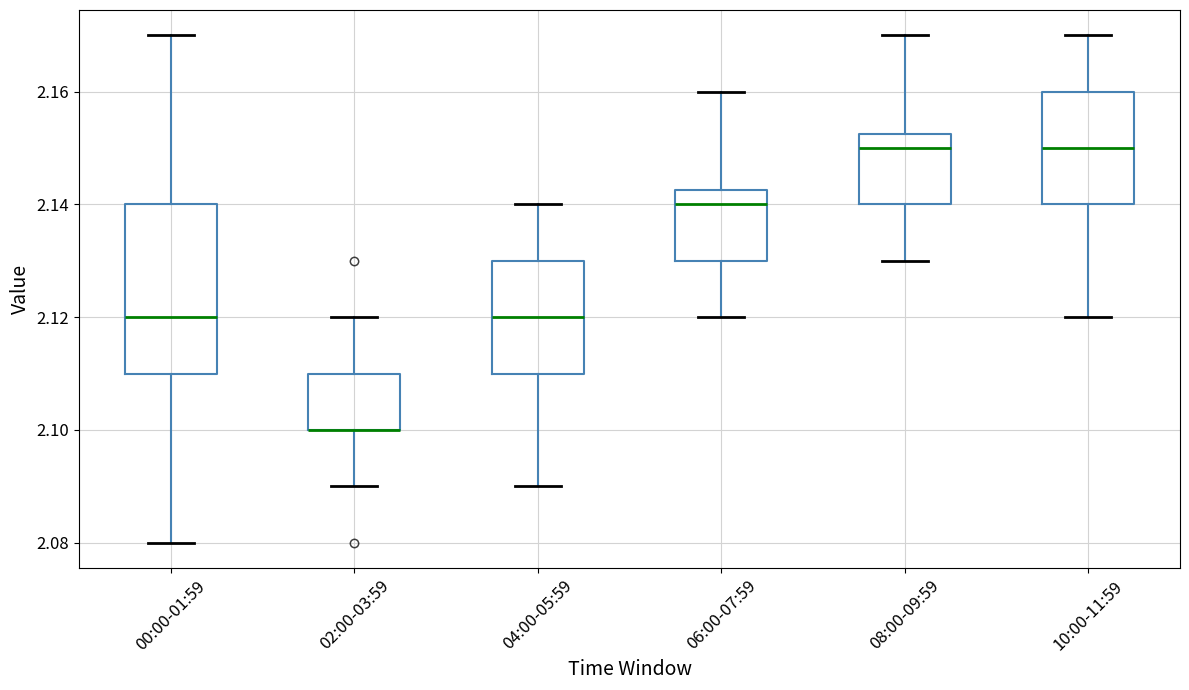

Reading left to right, read every box against the y-axis: the position of its median line, the range the box covers, and the ends of its whiskers. The values are not printed on the chart, so give them approximately, as read against the axis.

00:00-01:59: median 2.120, box 2.110 to 2.140, whiskers 2.080 to 2.170
02:00-03:59: median 2.100 (drawn on the box's lower edge), box 2.100 to 2.110, whiskers 2.090 to 2.120
04:00-05:59: median 2.120, box 2.110 to 2.130, whiskers 2.090 to 2.140
06:00-07:59: median 2.140, box 2.130 to 2.142, whiskers 2.120 to 2.160
08:00-09:59: median 2.150, box 2.140 to 2.152, whiskers 2.130 to 2.170
10:00-11:59: median 2.150, box 2.140 to 2.160, whiskers 2.120 to 2.170